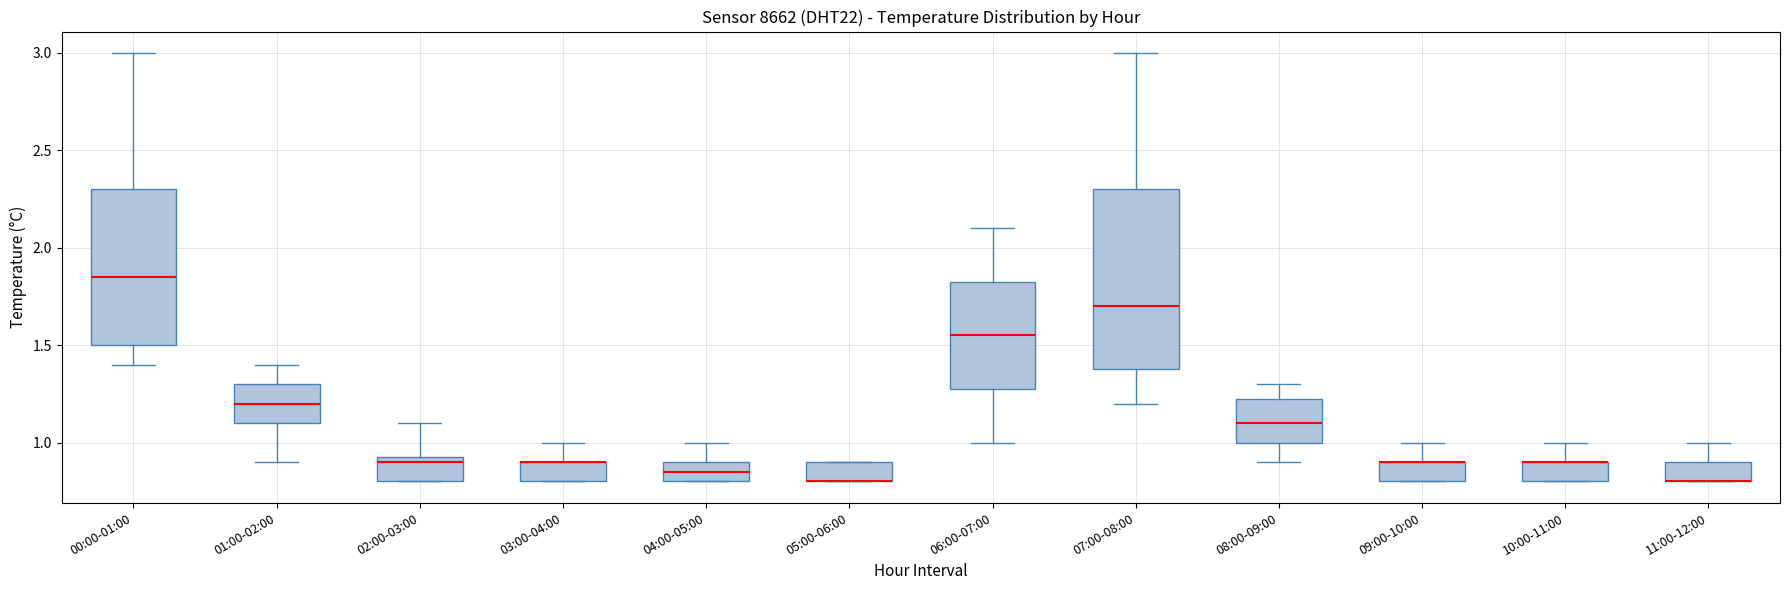

Which box is the tallest, from its lower edge to its upper edge?

07:00-08:00